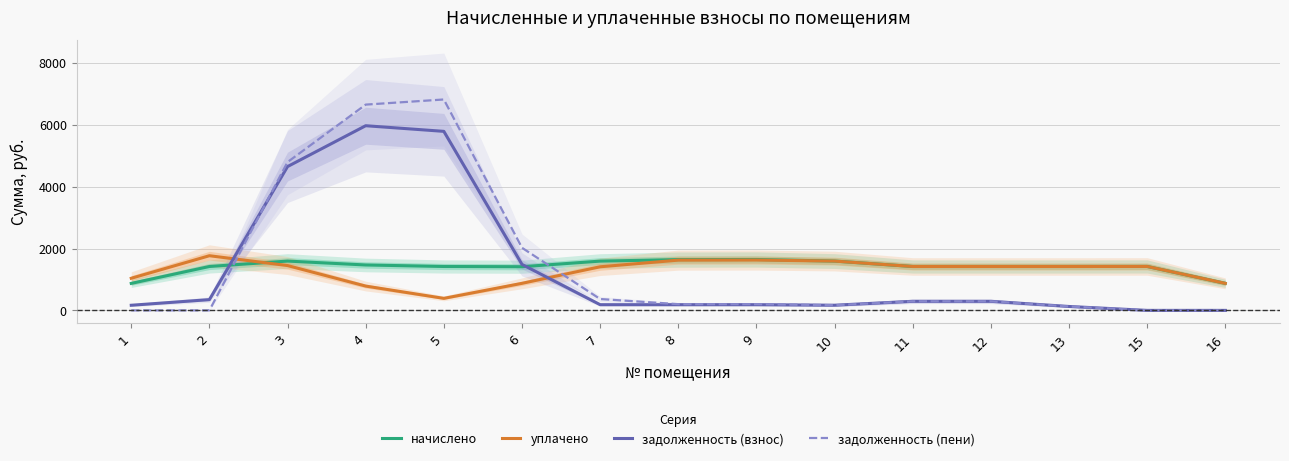

Reading left to right, list all the values displayed in this chart.

начислено: 872.5	1418.7	1593.5	1467.6	1418.7	1411.4	1592.3	1641.1	1644.8	1593.5	1418.7	1418.7	1418.7	1420.0	873.7
уплачено: 1038.3	1766.6	1448.6	785.4	388.7	874.1	1409.3	1623.9	1627.6	1593.5	1418.7	1418.7	1418.7	1420.0	873.7
задолженность (взнос): 165.8	347.9	4647.8	5968.0	5785.9	1486.0	184.1	184.1	184.1	167.0	293.2	293.2	126.2	0.0	0.0
задолженность (пени): 0.0	0.0	4792.8	6650.2	6816.0	2023.2	367.1	201.3	201.3	167.0	293.2	293.2	126.2	0.0	0.0